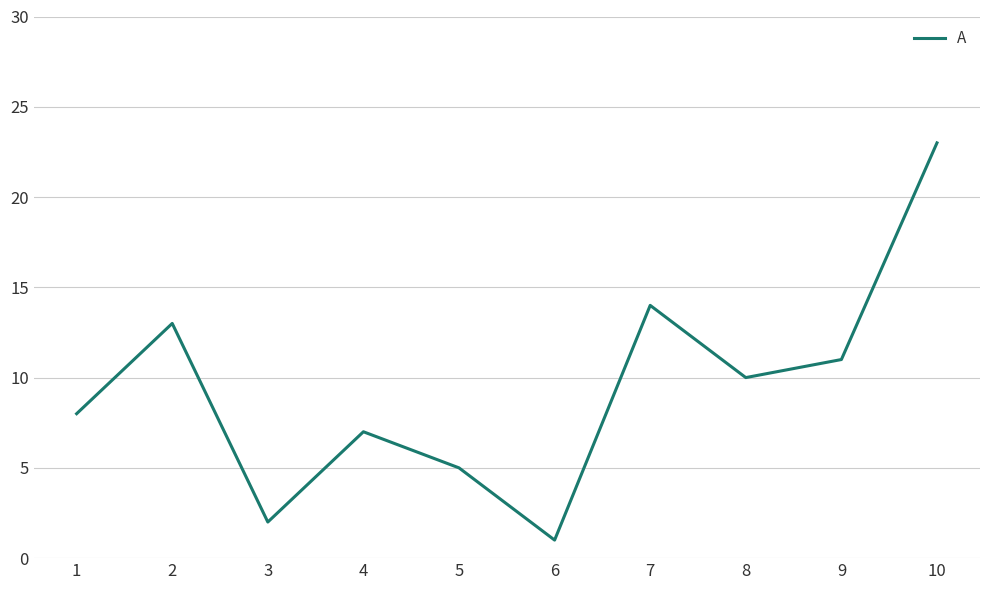

Does the chart display data point markers on the line(s)?

No